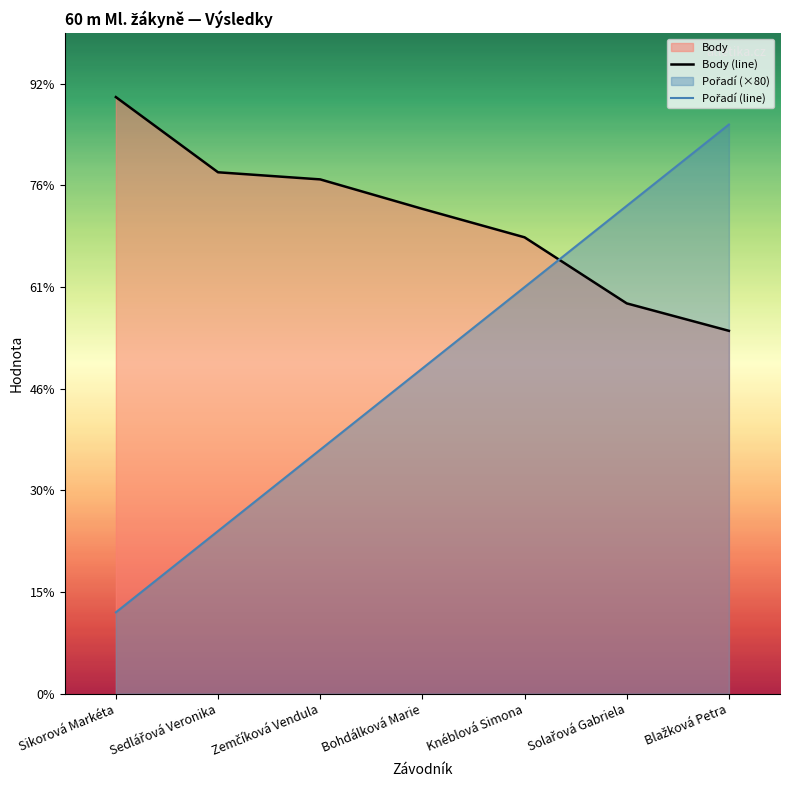

How many intersections are there between Pořadí (line) and Body (line)?

1